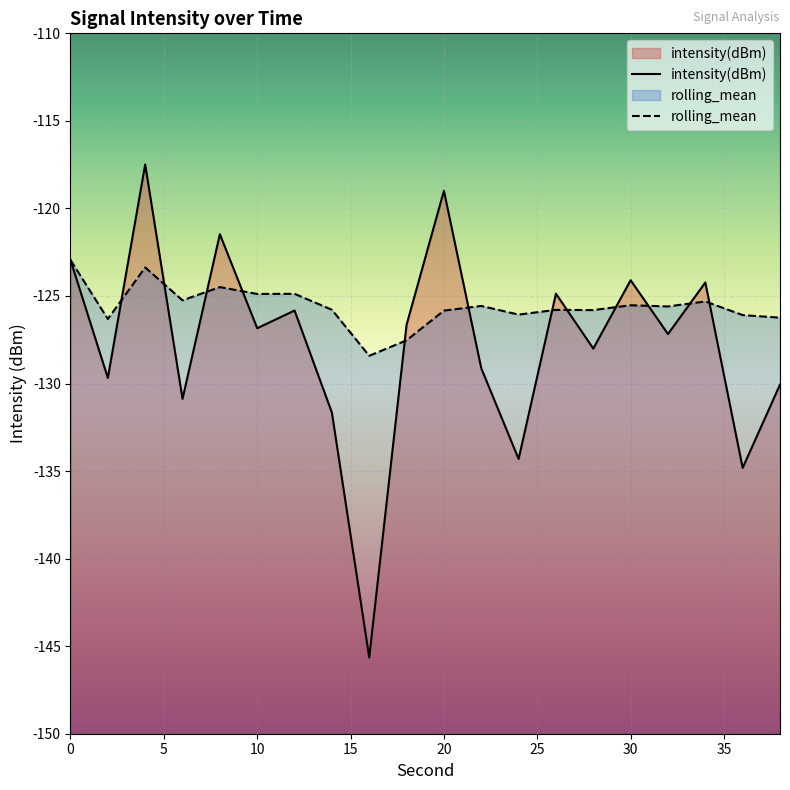

In rolling_mean, how many points are lower than both neighbors (excluding endpoints)?

7